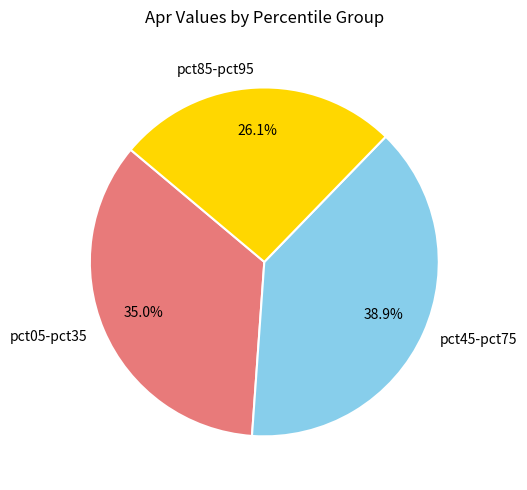

Combined, what portion of the pie is pct45-pct75 and pct05-pct35?

73.9%